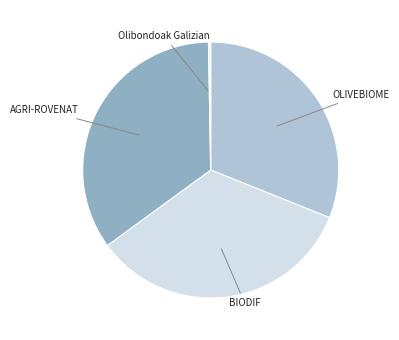

To the nearest percent, what is the difference between the largest and smallest slice percentages?

34%